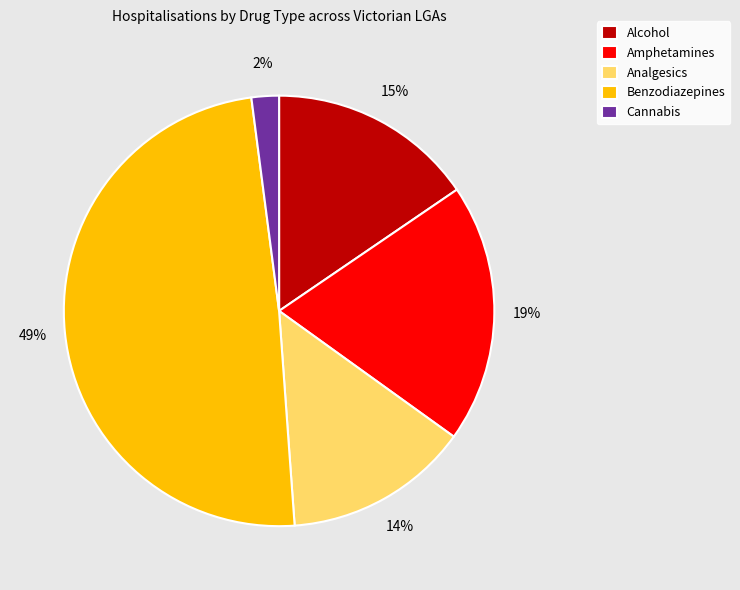

Which slice is the smallest?

Cannabis